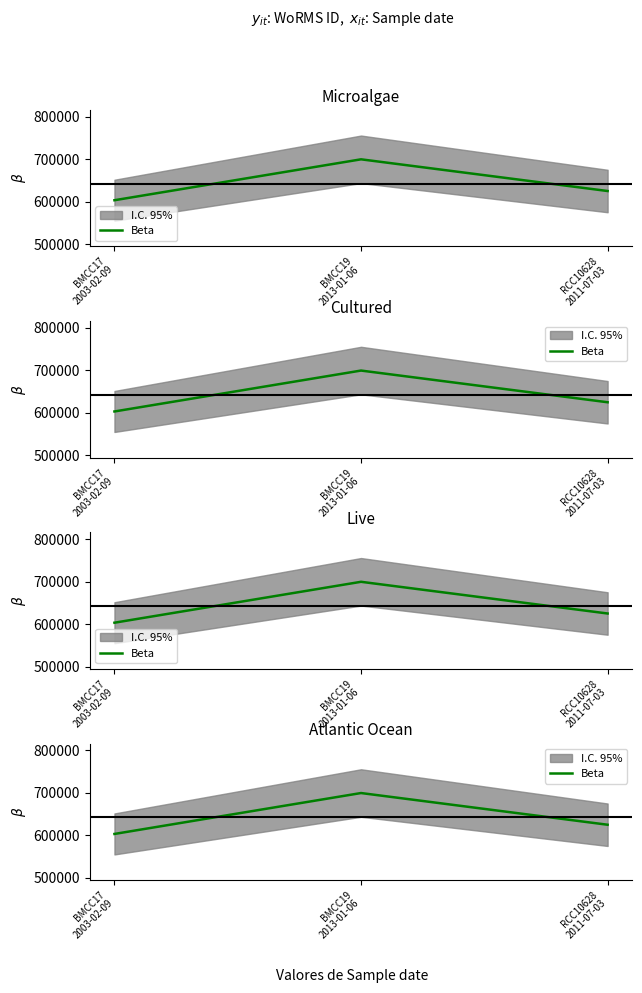

How many values are between 603289 and 699623?

3